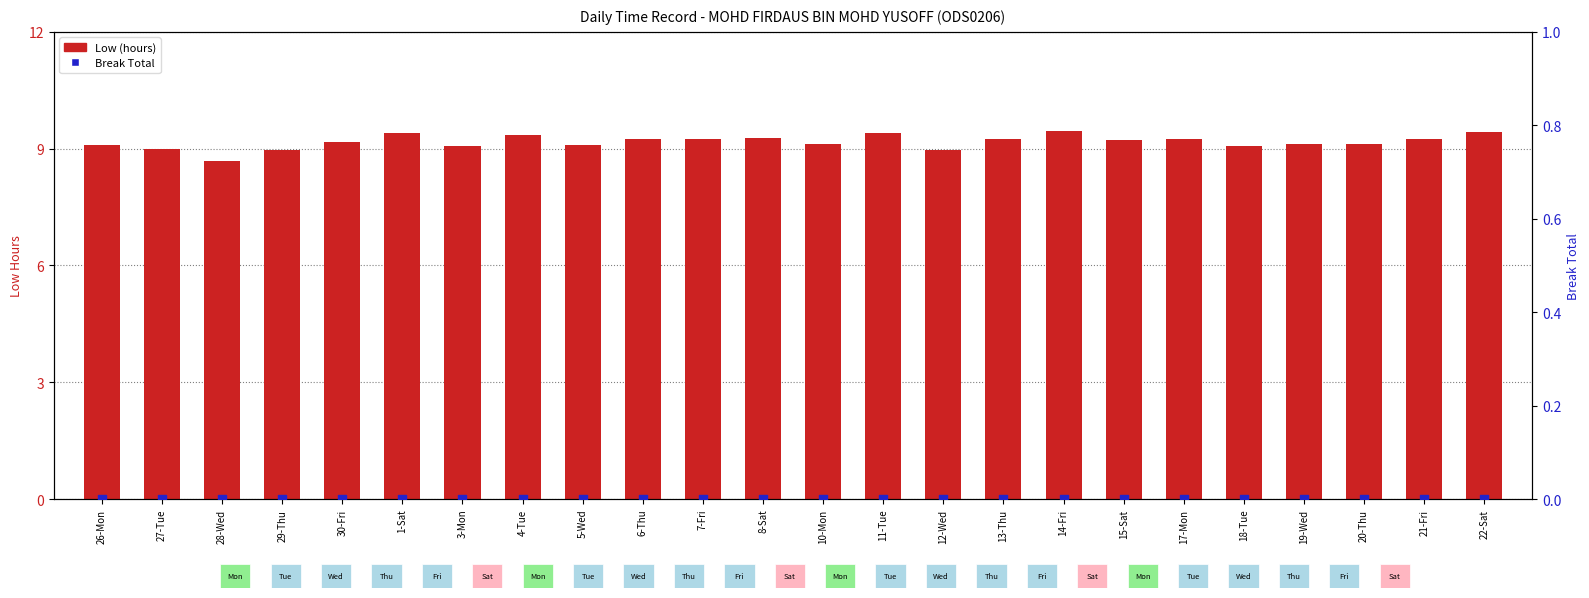

Which series reaches the minimum Y coordinate?

Break Total